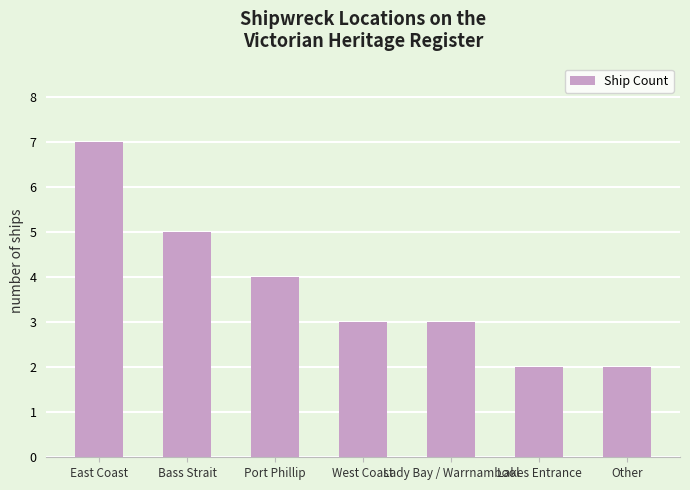

Does the chart contain any negative values?

No